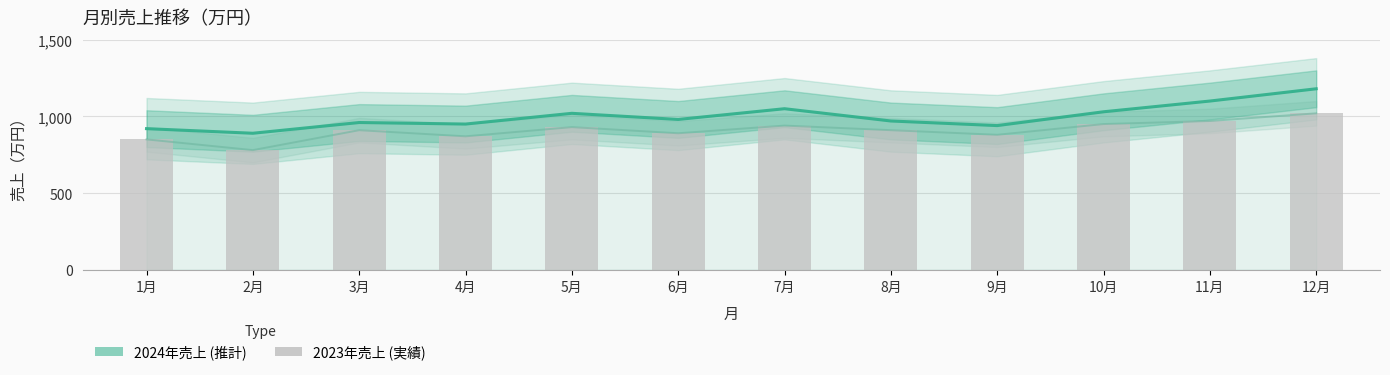

What is the total value across all series at 2月?

1670